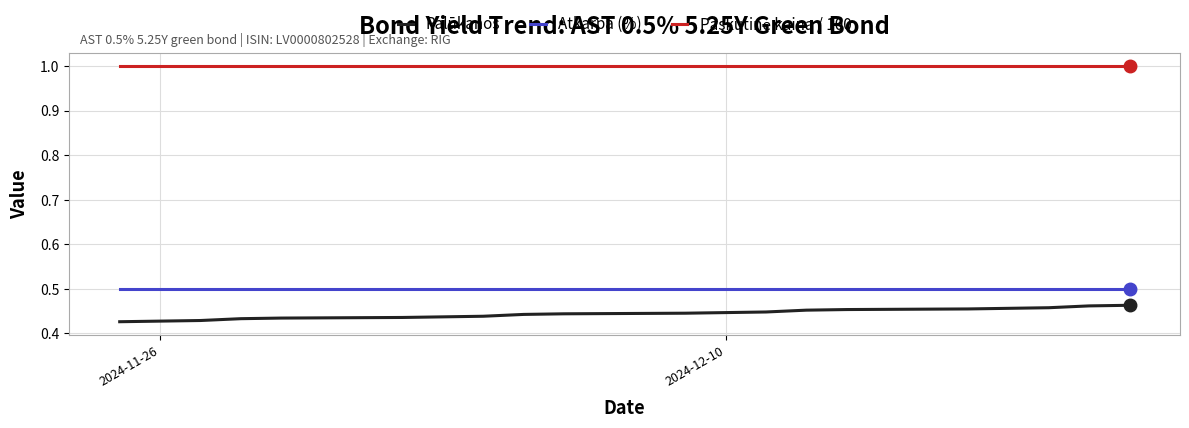

How many lines are shown in the chart?

3